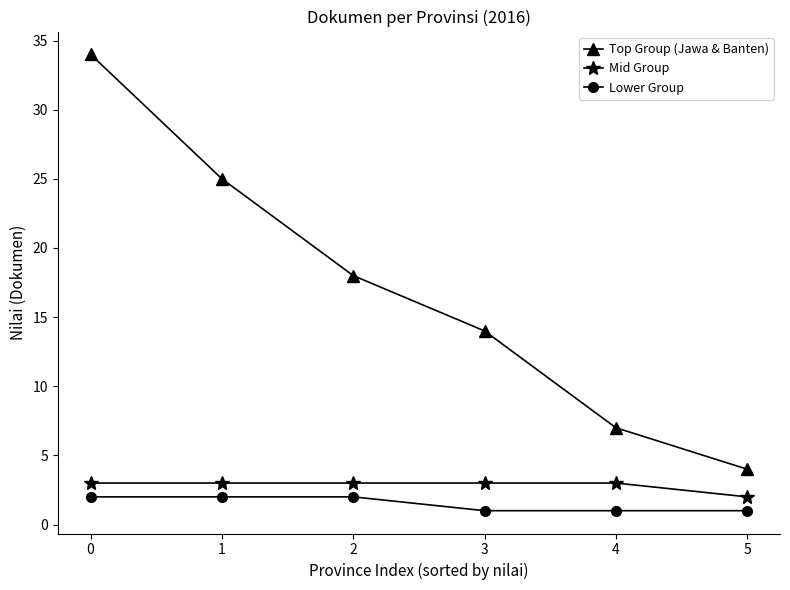

What is the maximum value for Lower Group?

2